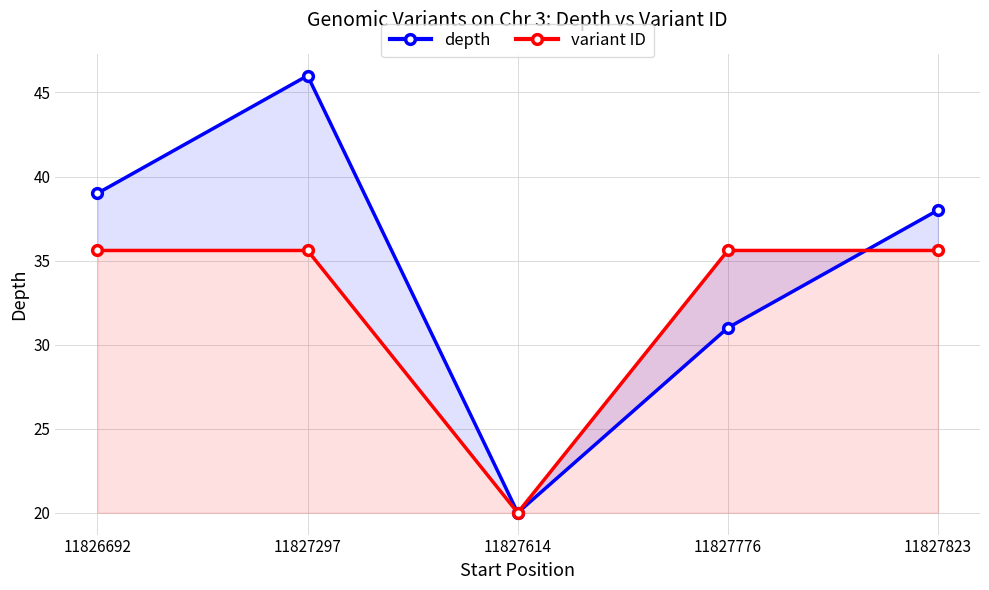

Which series has the largest total across all categories?

depth